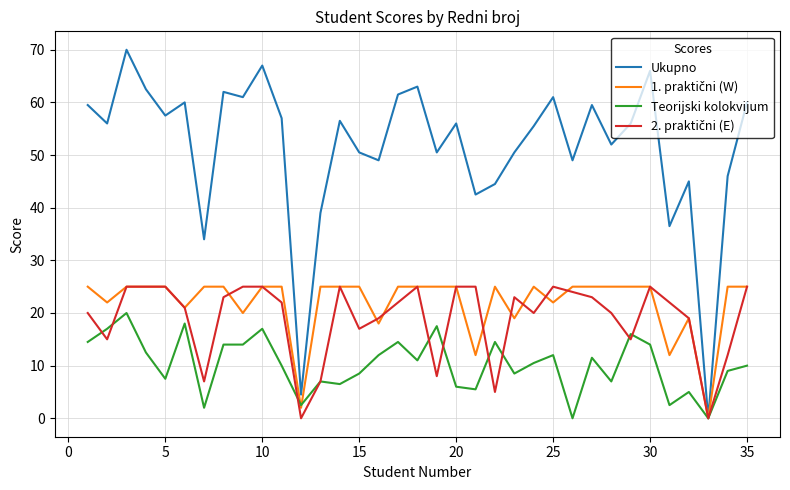

Which series has the largest range (max minus min)?

Ukupno